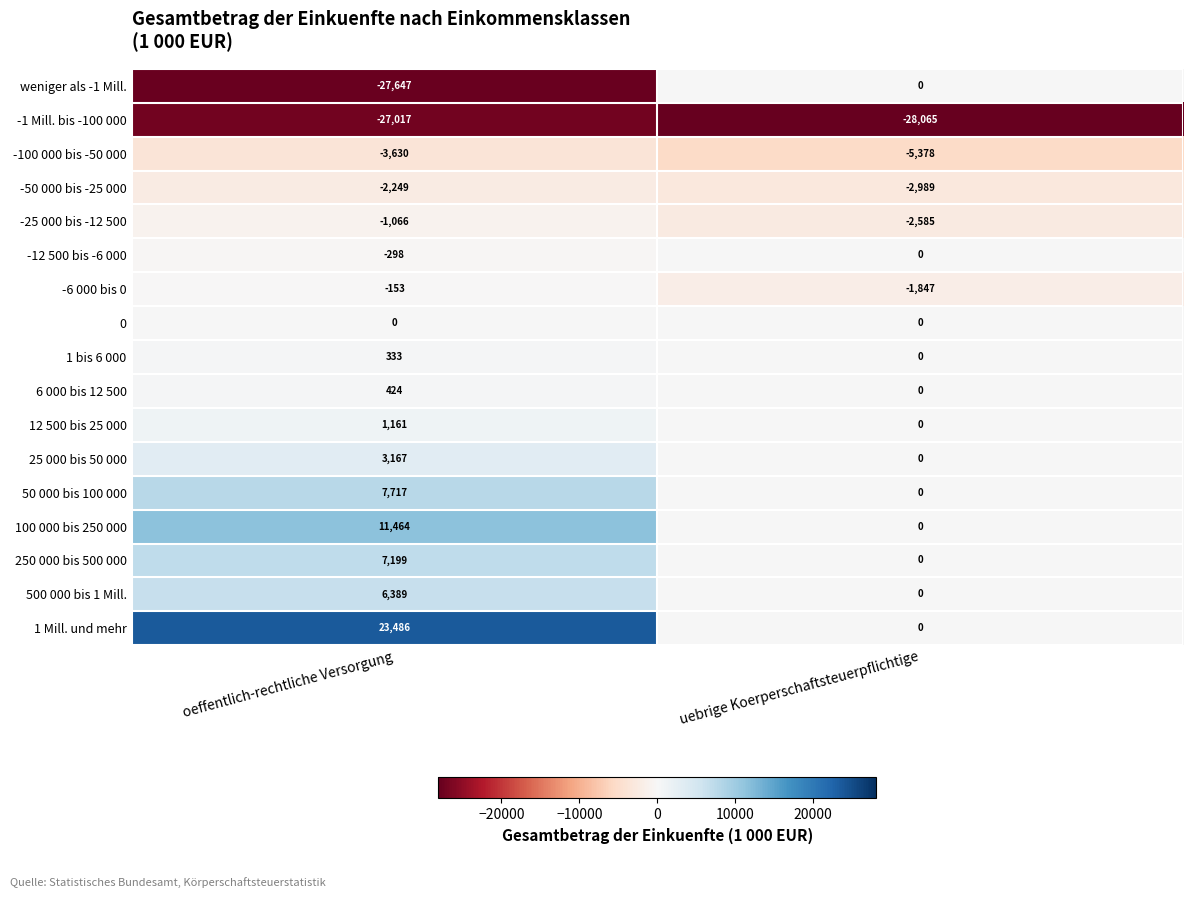

The 100 000 bis 250 000 series shows 19166 at oeffentlich-rechtliche Versorgung. True or false?

False